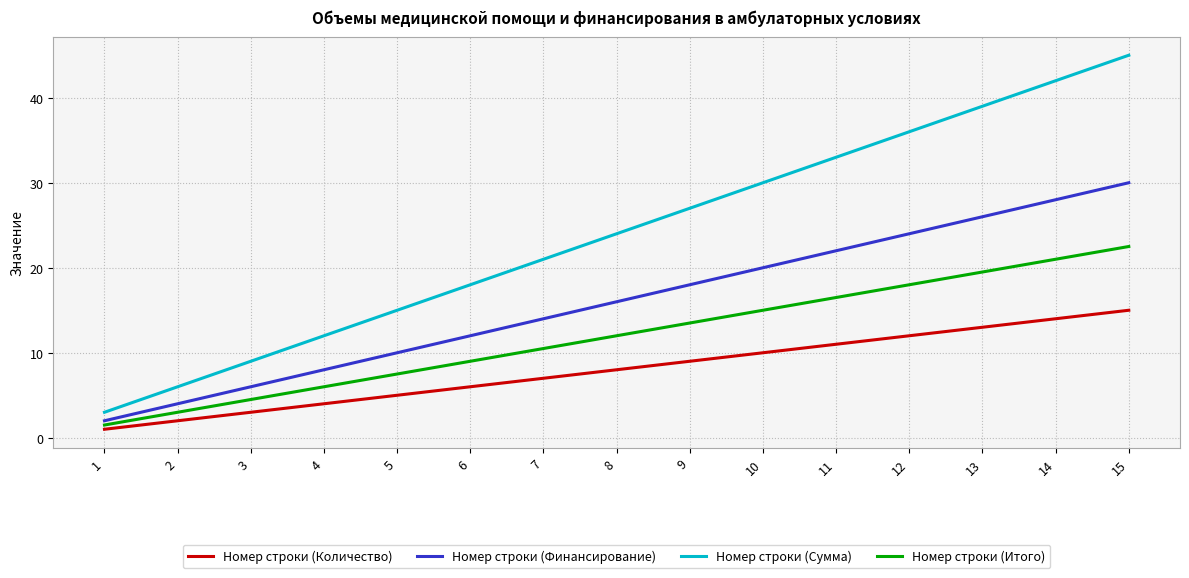

What is the sum of all Номер строки (Сумма) values?

360.0